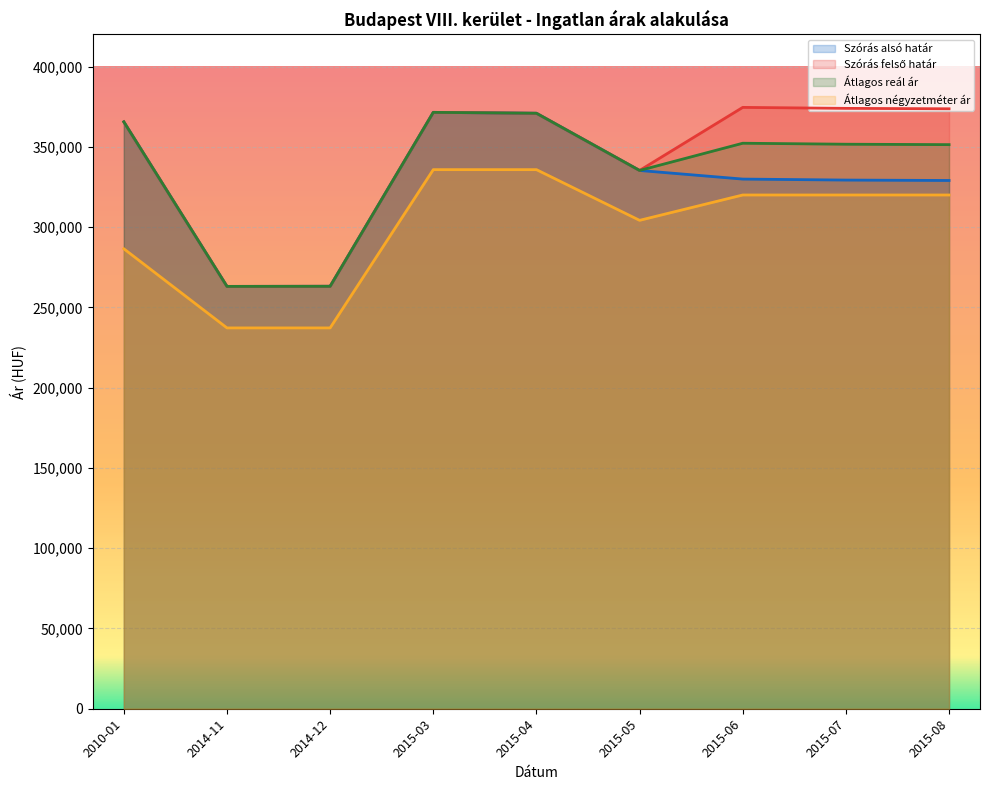

Which series has the largest range (max minus min)?

Szórás felső határ